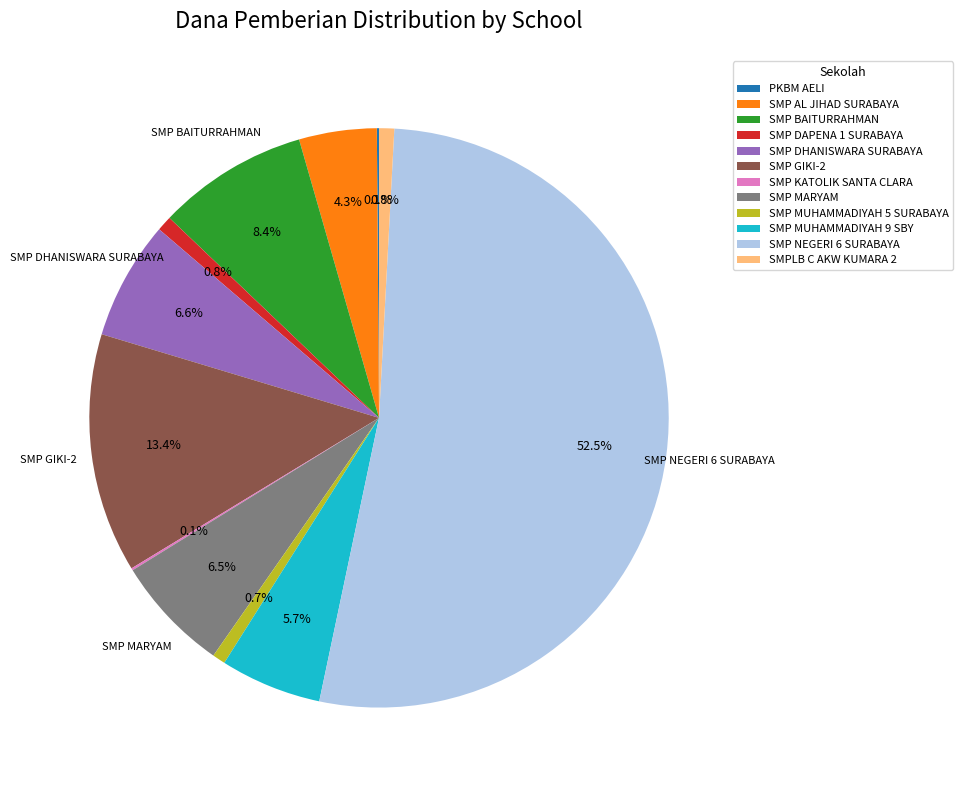

What is the largest slice in the pie chart?

SMP NEGERI 6 SURABAYA